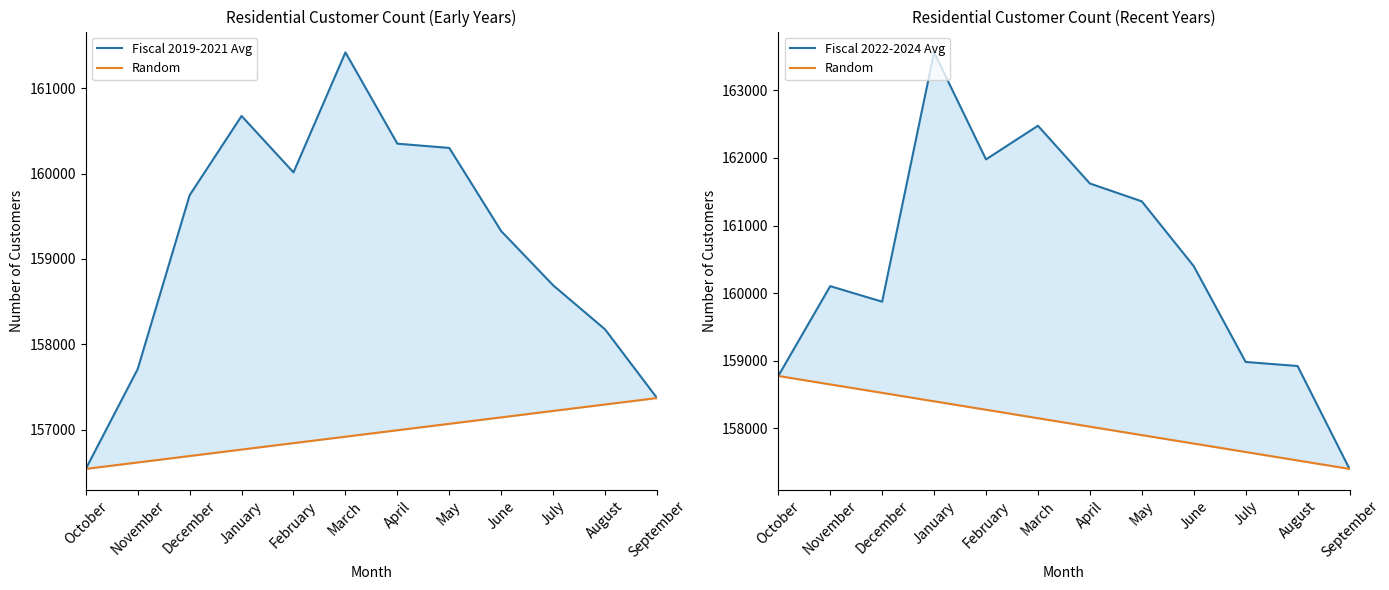

Reading left to right, transcribe all the data shown in this chart.

Fiscal 2019-2021 Avg: 156539.7	157710.0	159746.7	160675.0	160014.0	161420.0	160350.3	160300.3	159325.7	158691.0	158174.3	157370.0
Random: 158776.0	158651.1	158526.2	158401.3	158276.4	158151.5	158026.5	157901.6	157776.7	157651.8	157526.9	157402.0
Fiscal 2022-2024 Avg: 158776.0	160103.7	159874.0	163559.3	161977.3	162475.0	161621.3	161357.3	160399.7	158983.0	158923.0	157402.0